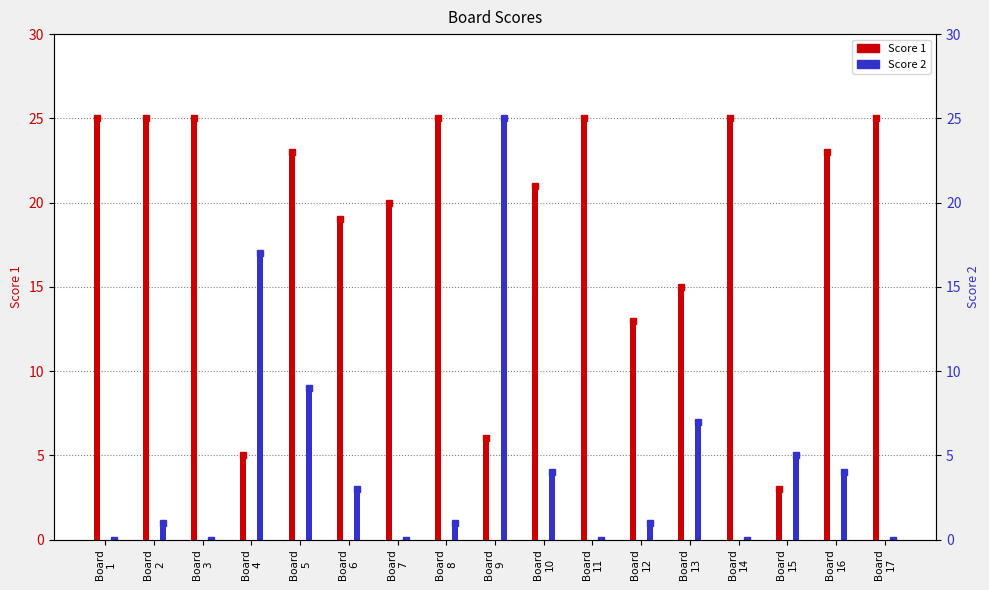

List the series in order of their peak value, lowest first.

Score 1, Score 2